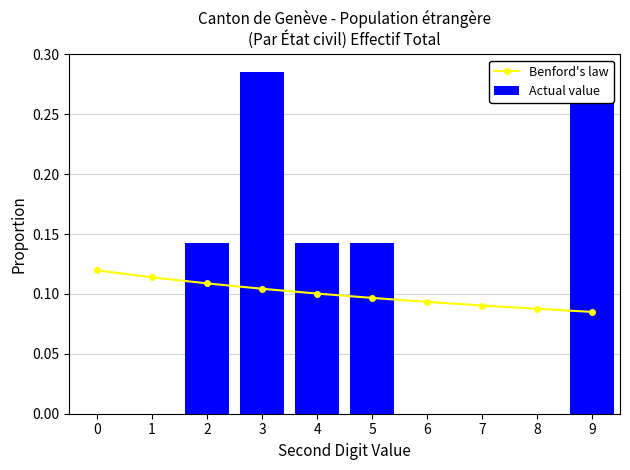

What is the average value of the Actual value series?

0.1